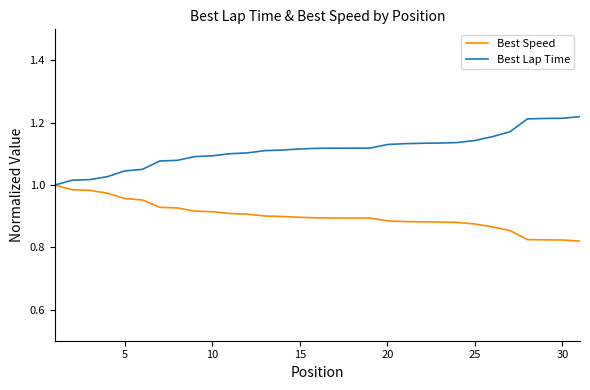

Rank the series by their average value, from lowest to highest.

Best Speed, Best Lap Time